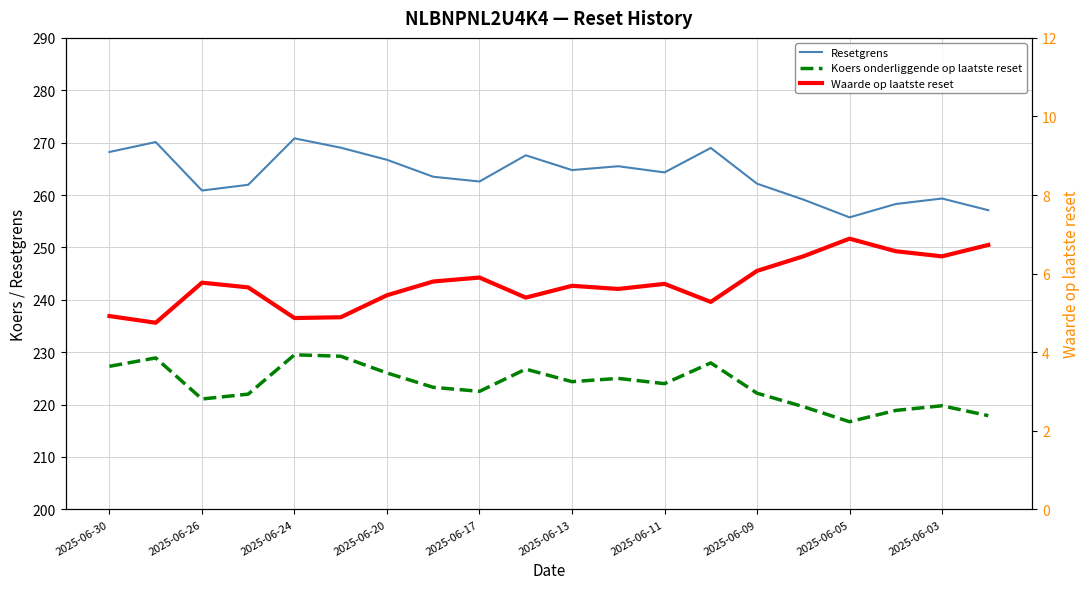

What is the greatest value displayed?

270.8